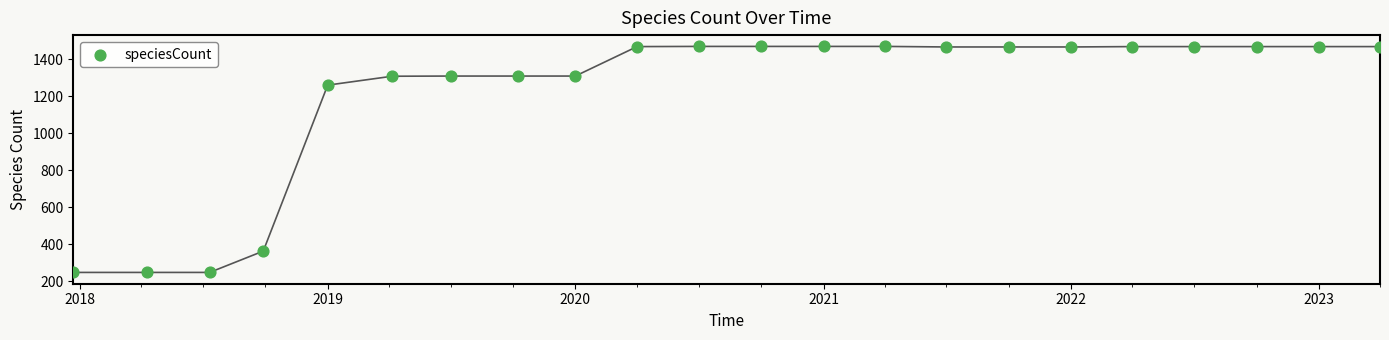

What is the range of Y values (max minus min)?

1220